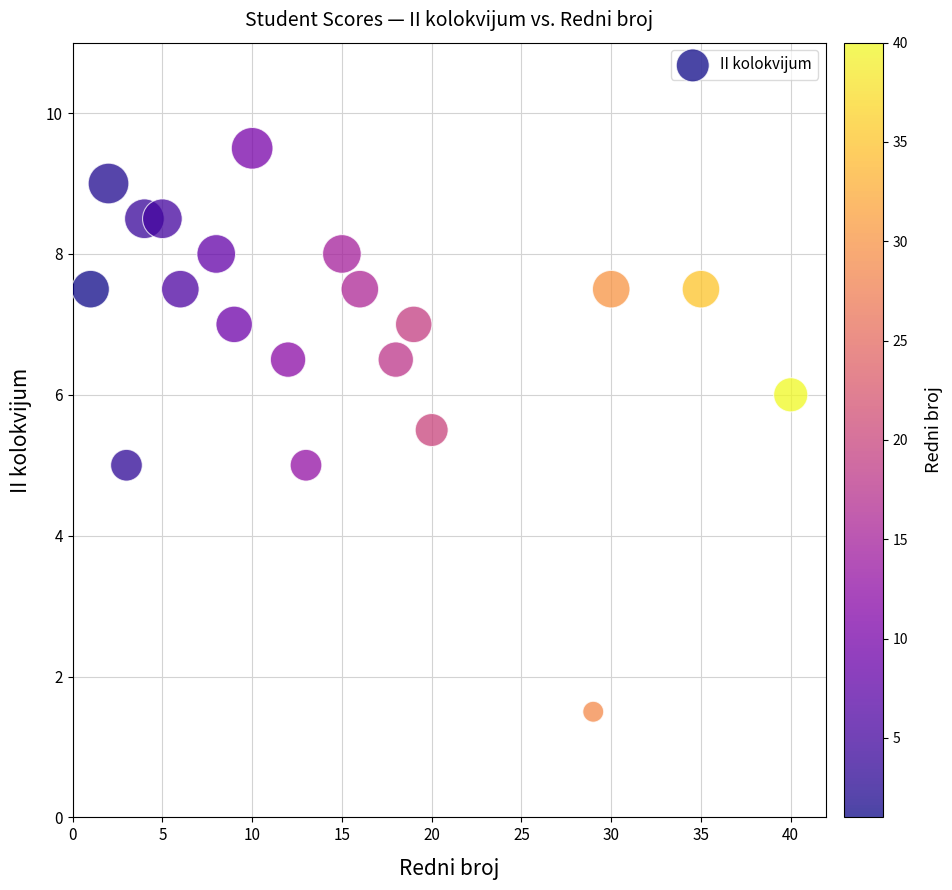

What is the range of X values (max minus min)?

39.0